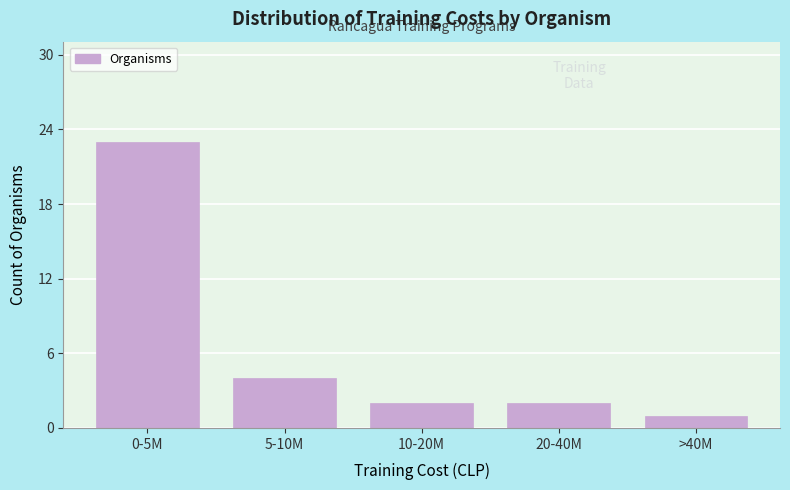

Reading right to left, extract all data points from this chart.

>40M=1	20-40M=2	10-20M=2	5-10M=4	0-5M=23